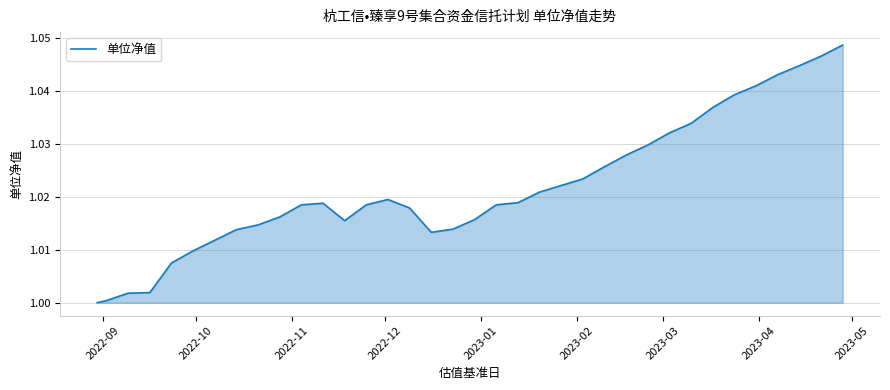

True or false: there are more than 0 points higher than both neighbors.

True